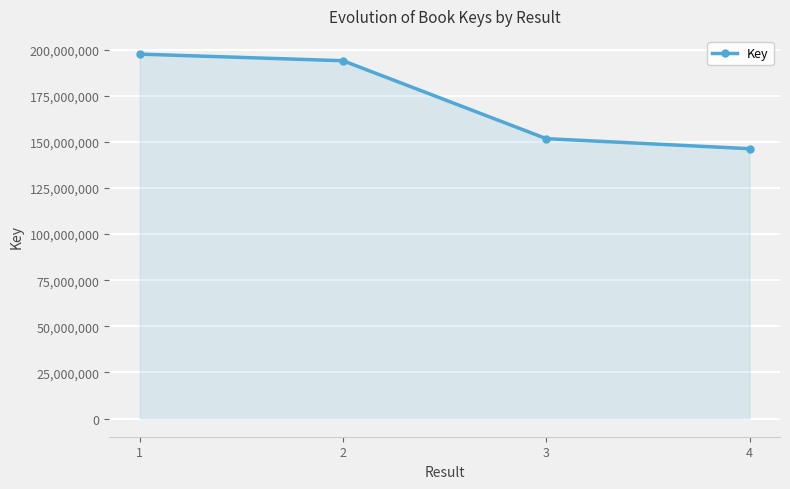

What is the greatest value displayed?

197640340